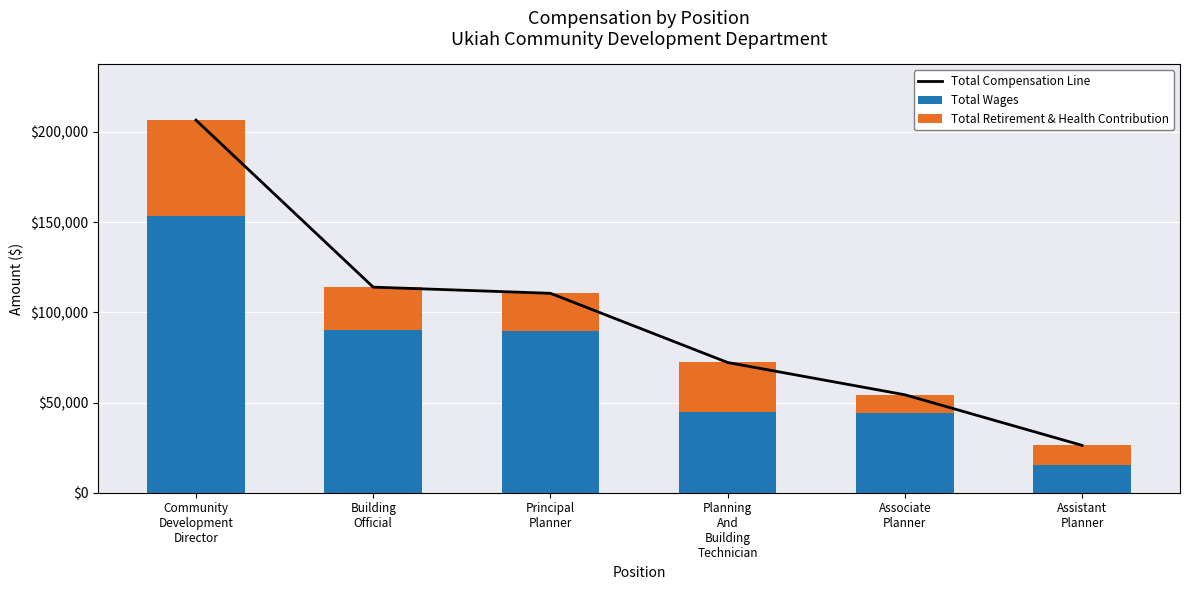

The value of Total Retirement & Health Contribution at Building
Official is 23711. True or false?

True